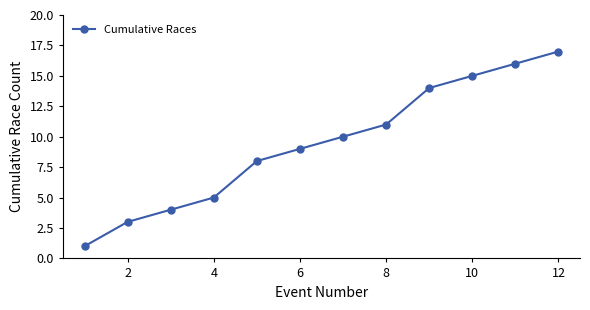

True or false: the data has more than 1 interior local peaks.

False